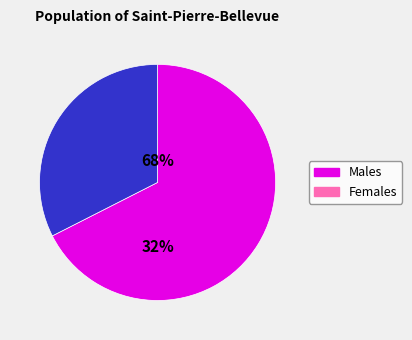

True or false: pct45 accounts for 16% of the total.

False